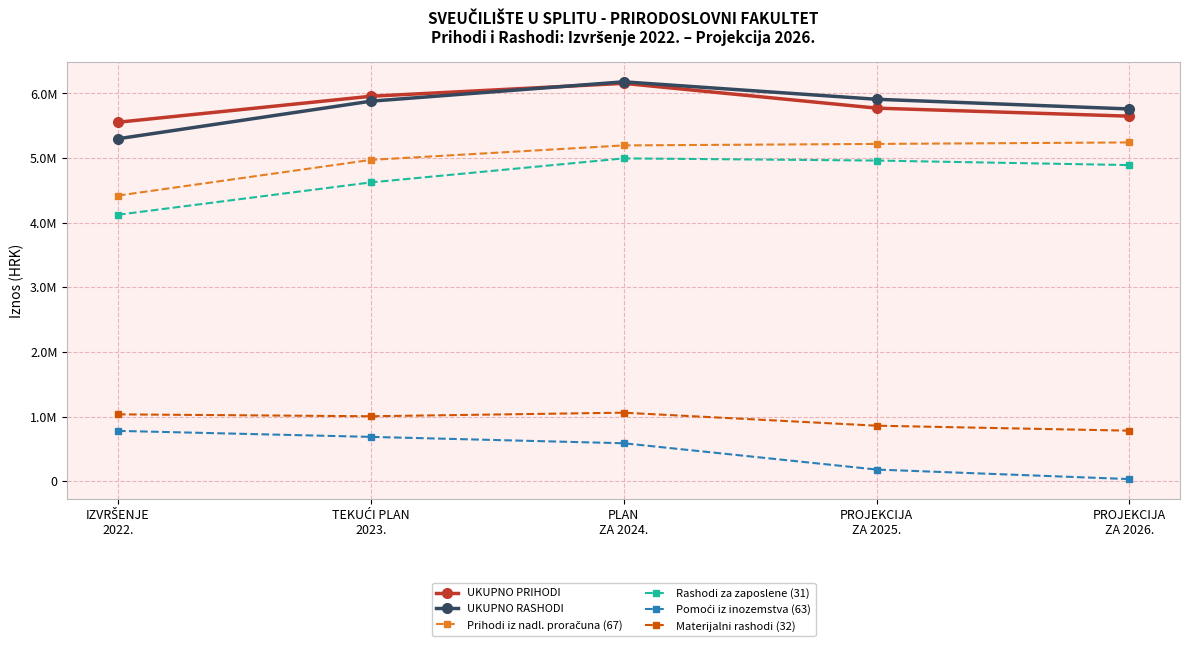

At which category is the sum across all series the highest?

PLAN
ZA 2024.